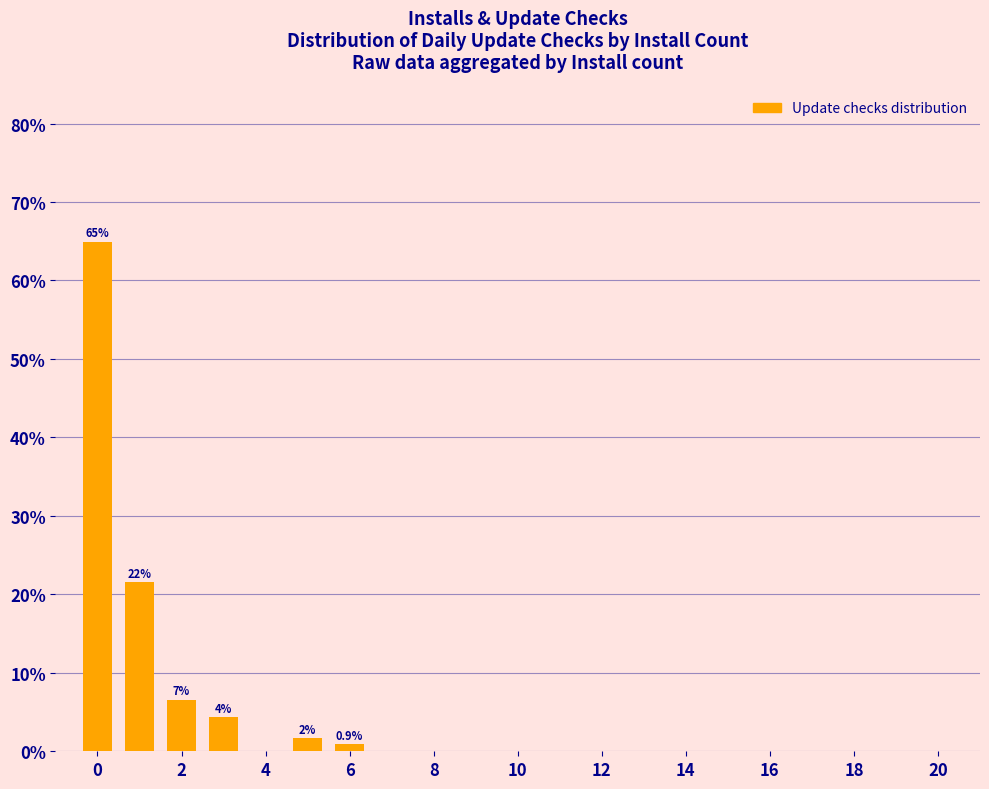

What is the sum of all values?

100.0